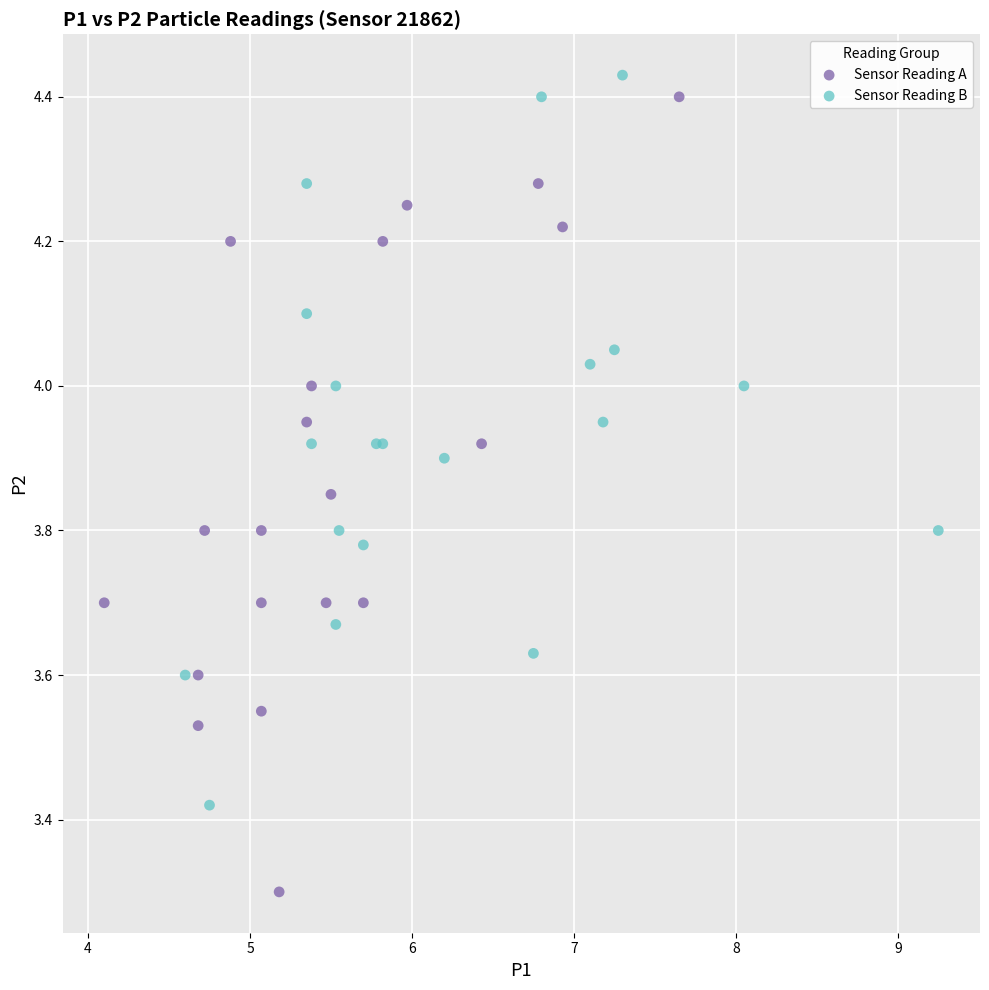

What are all the series names shown in the legend?

Sensor Reading A, Sensor Reading B